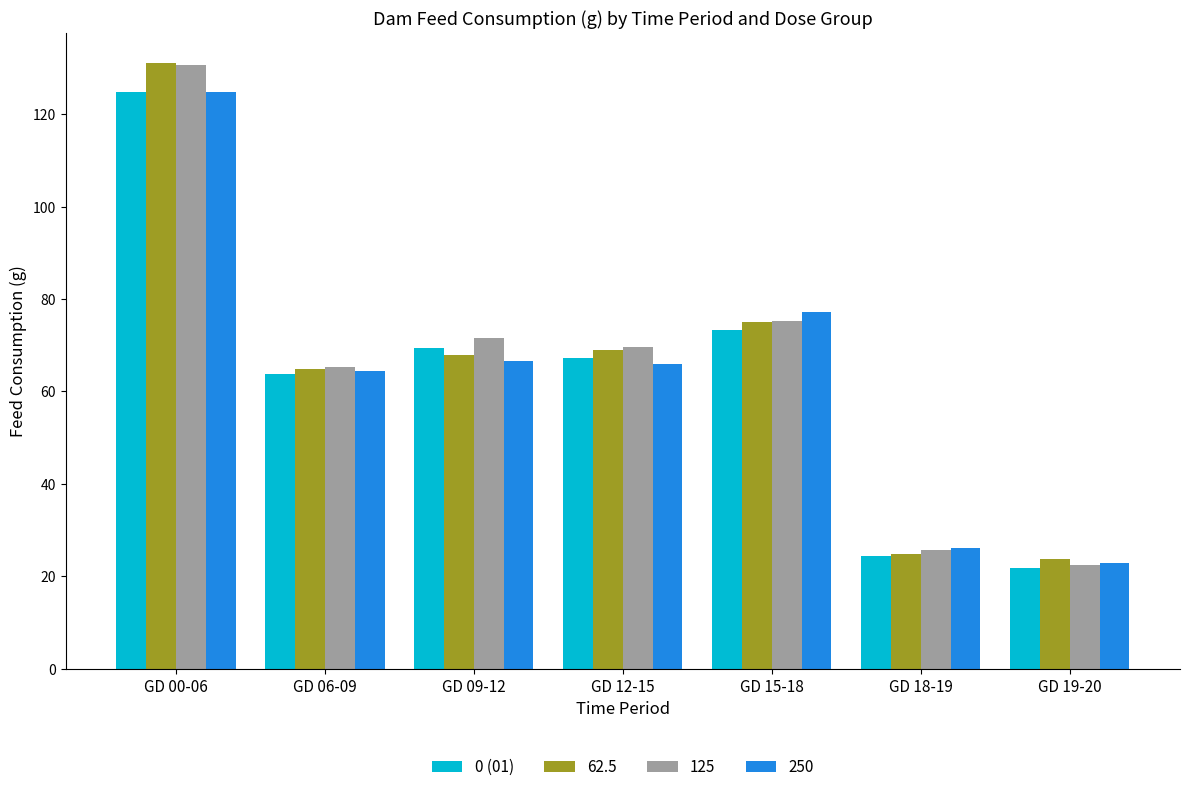

What position from the right is GD 18-19?

2